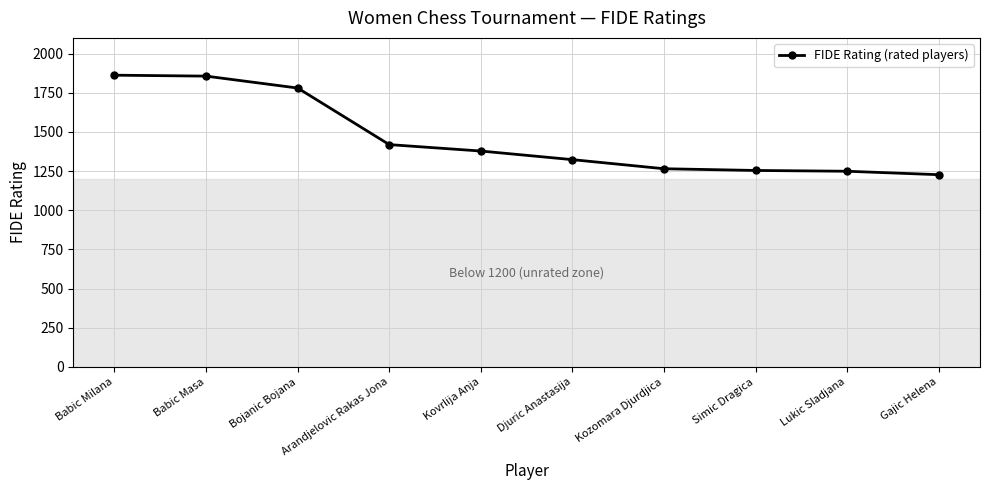

What is the ratio of the value at Kovrlija Anja to the value at Simic Dragica?

1.1